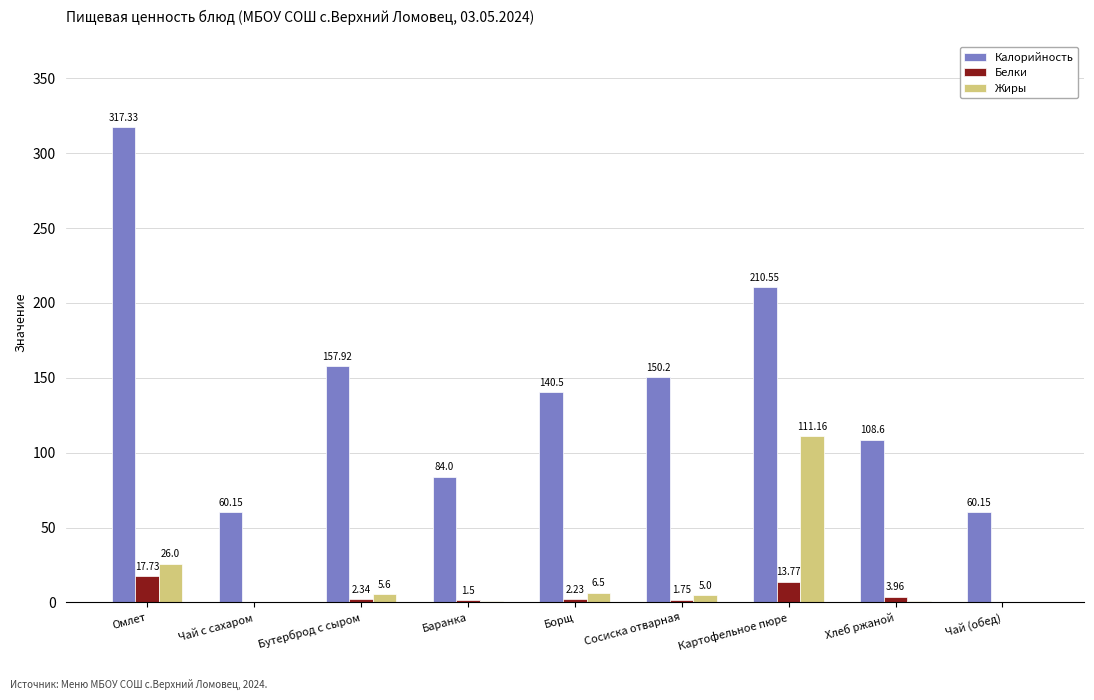

Read the Жиры value at Картофельное пюре.

111.2